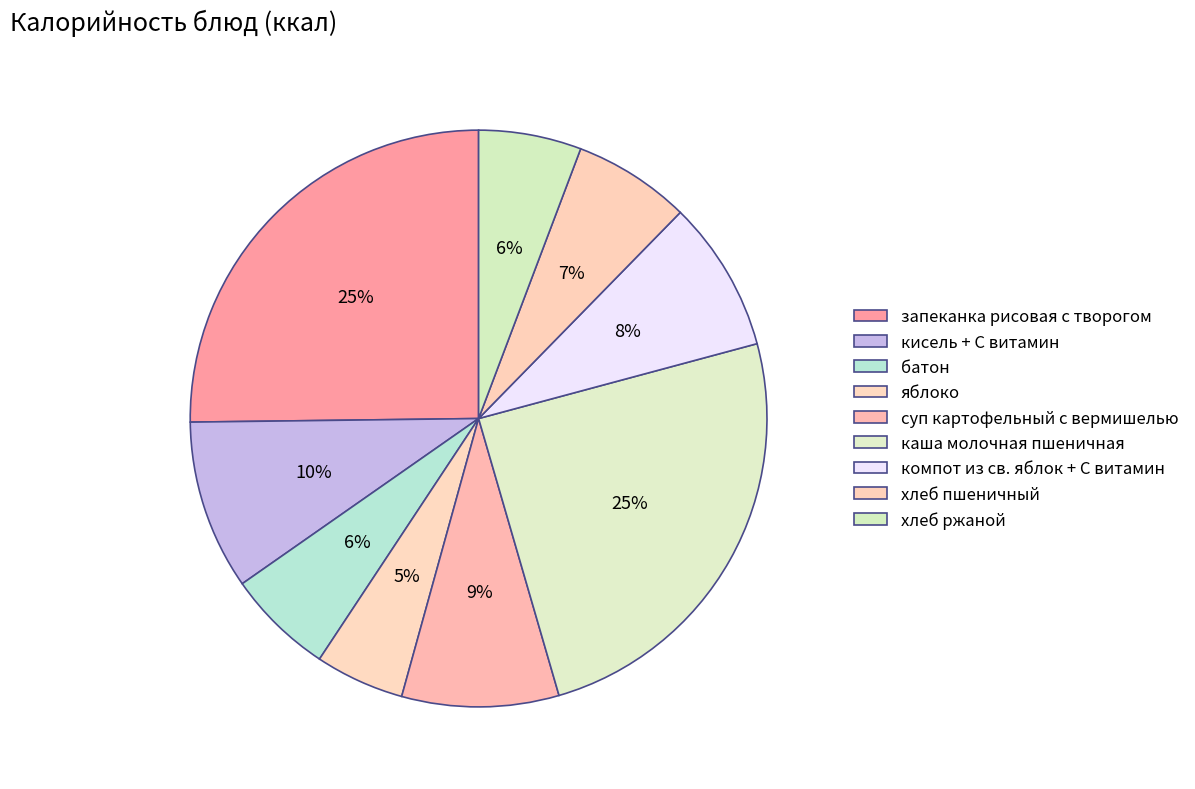

Combined, do запеканка рисовая с творогом and хлеб пшеничный account for over 50%?

No